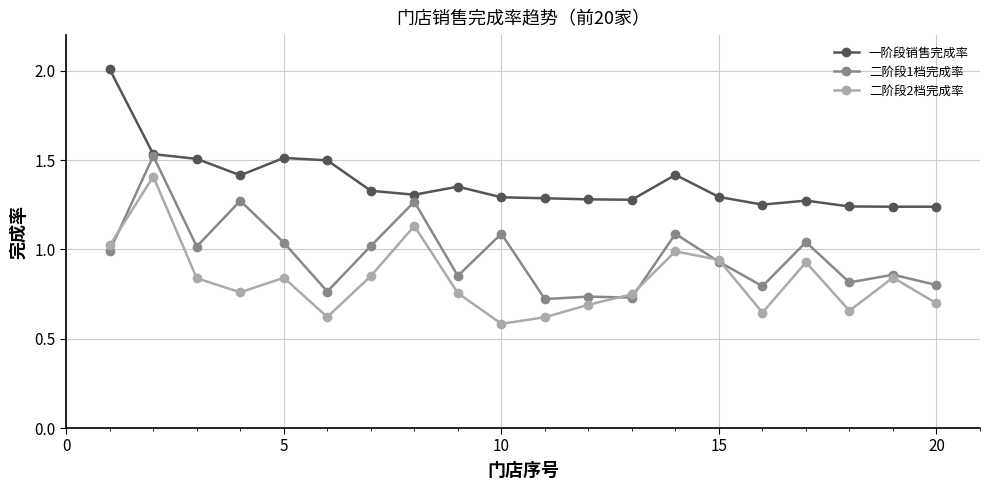

Does the chart have visible grid lines?

Yes